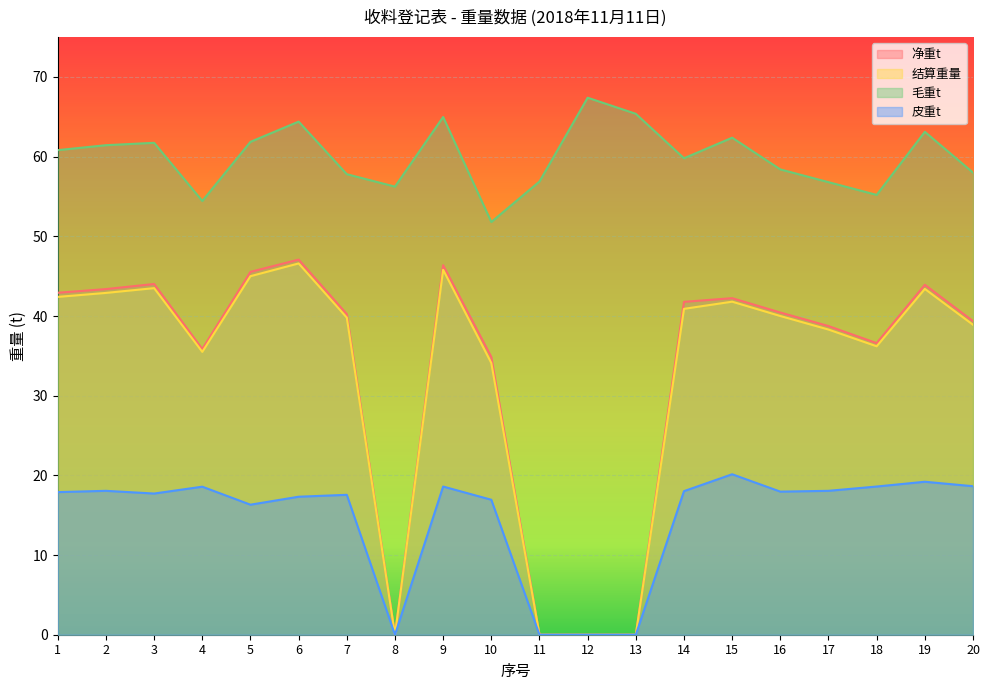

What is the value of the 毛重t point at the 7th from the left?

57.8